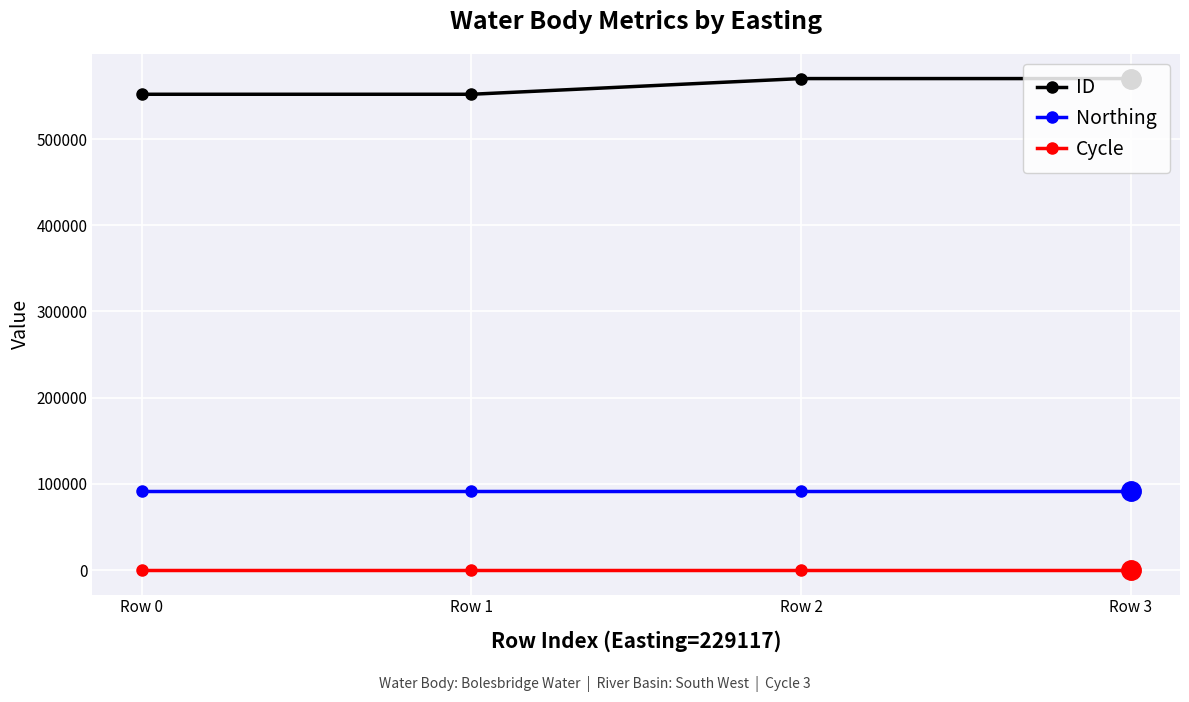

What value does the ID series have at Row 2, to the nearest 10?

570160